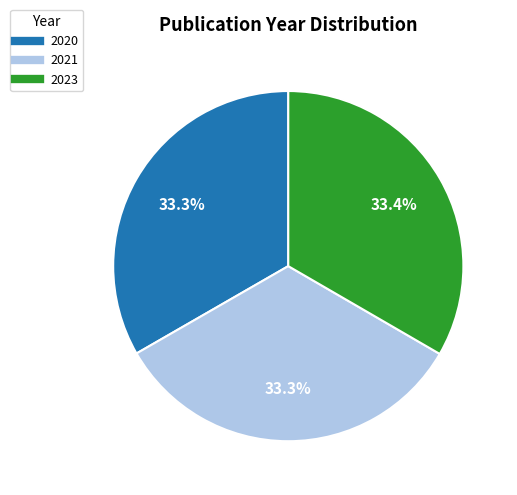

What percentage do 2021 and 2020 together represent?

66.6%